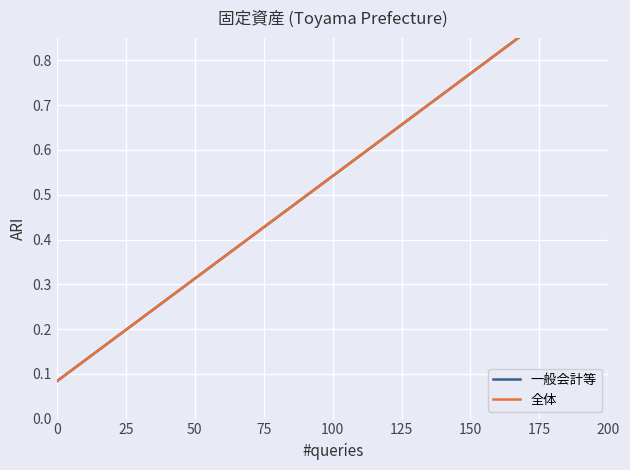

What are all the series names shown in the legend?

一般会計等, 全体